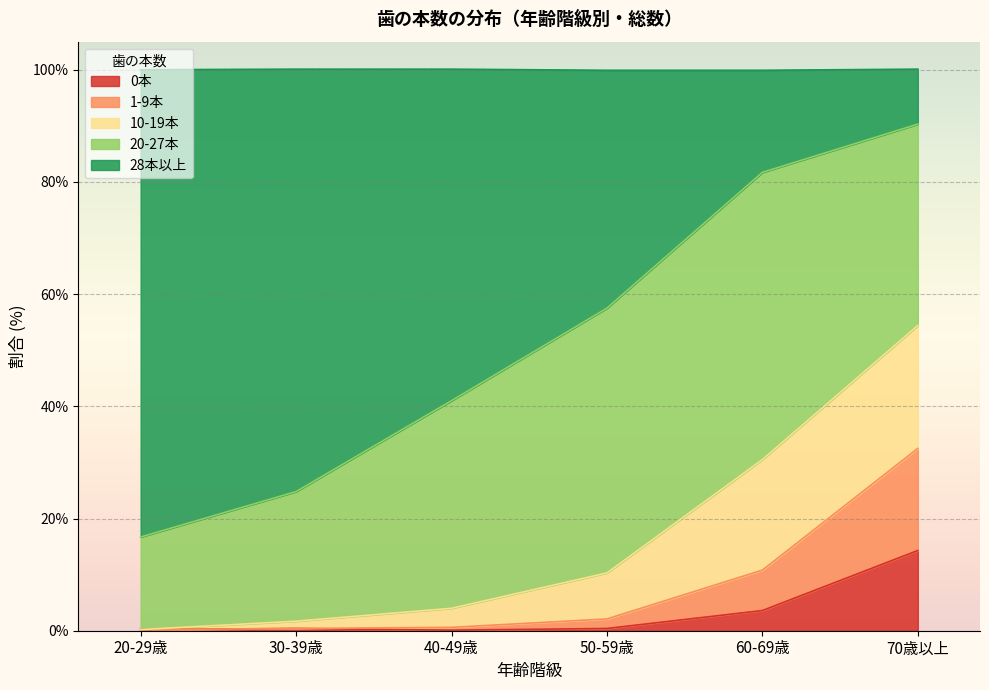

What position from the left is 60-69歳?

5